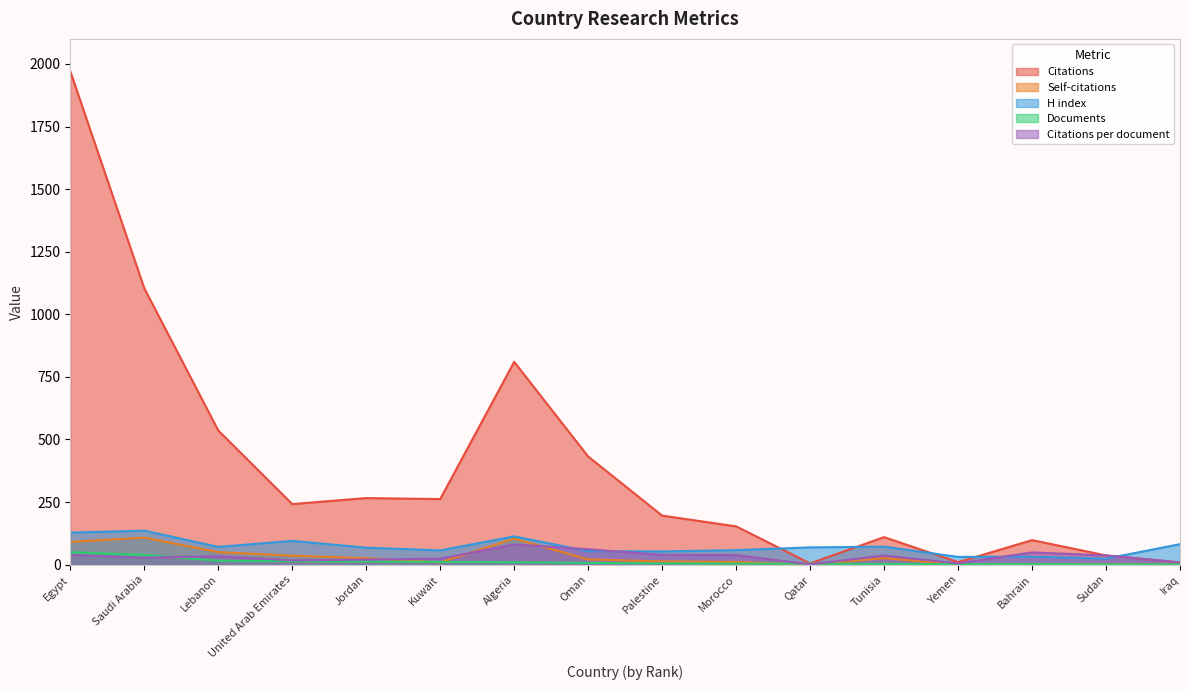

Is it true that H index equals 24.0 at Sudan?

True